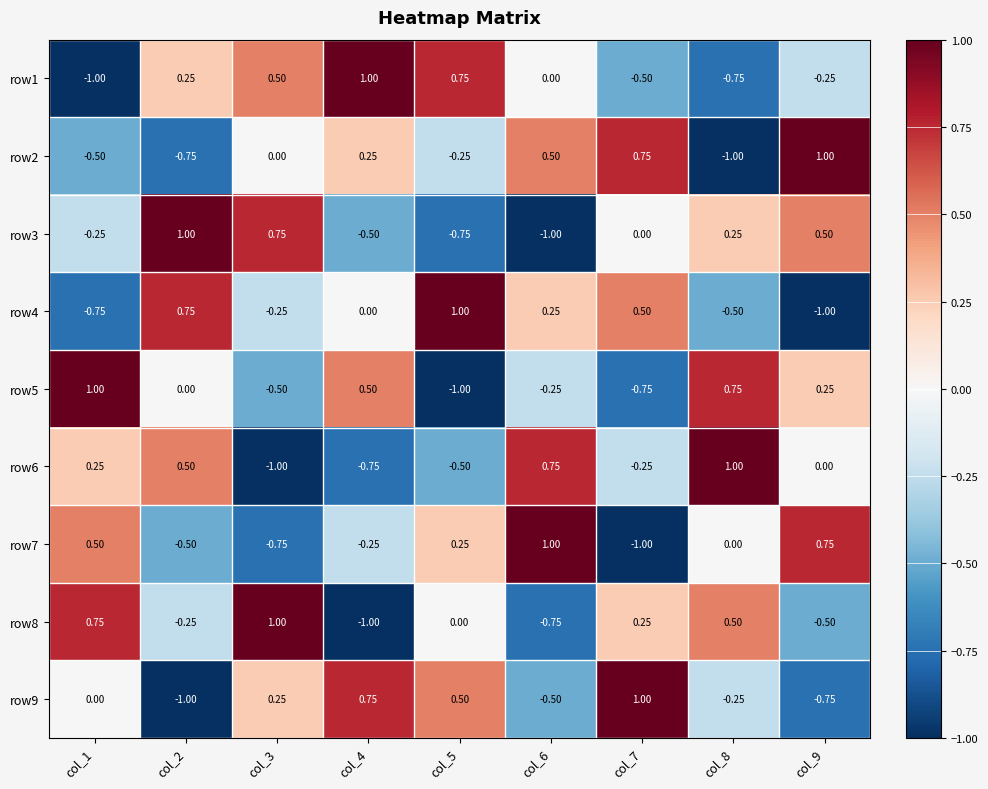

How many distinct data groups are displayed?

9